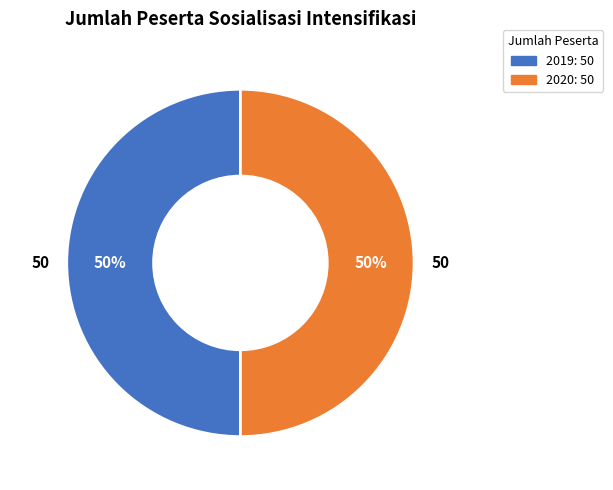

The 2020 slice represents 35% of the pie. True or false?

False